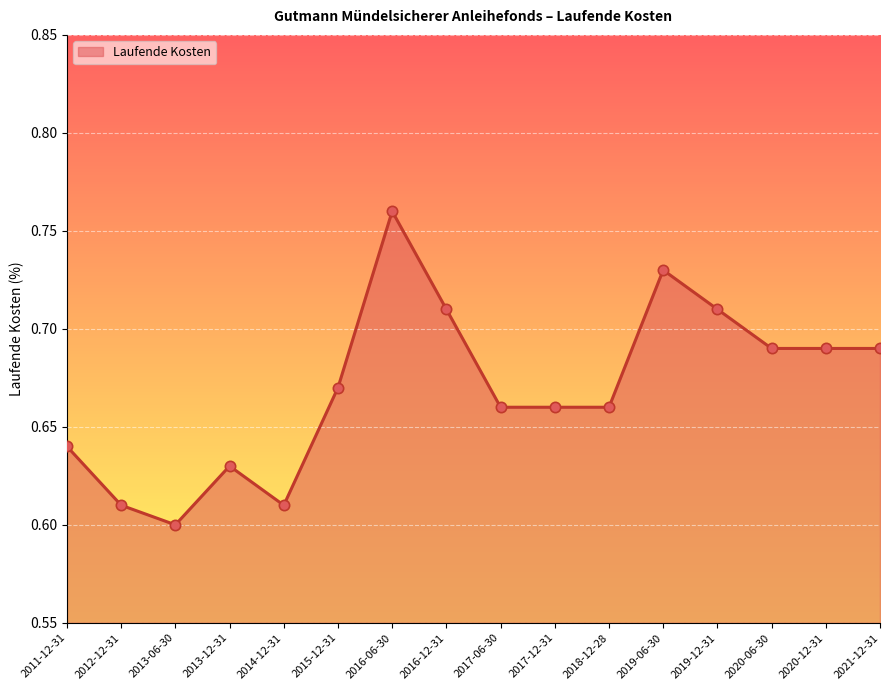

Which has a higher value, 2021-12-31 or 2016-06-30?

2016-06-30